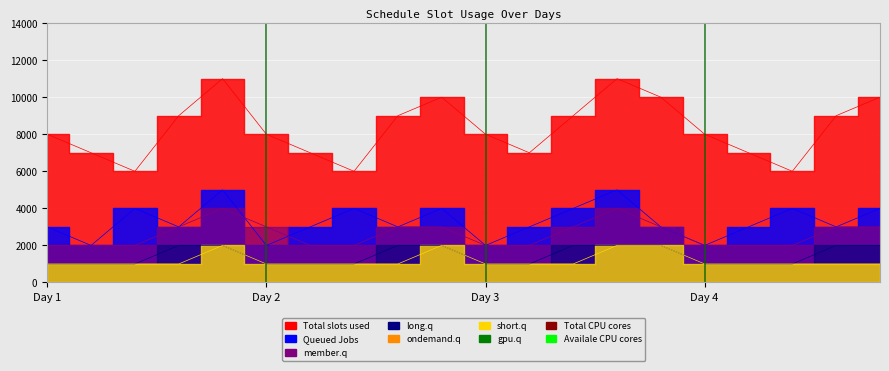

Is it true that short.q equals 1000 at 17:00?

True